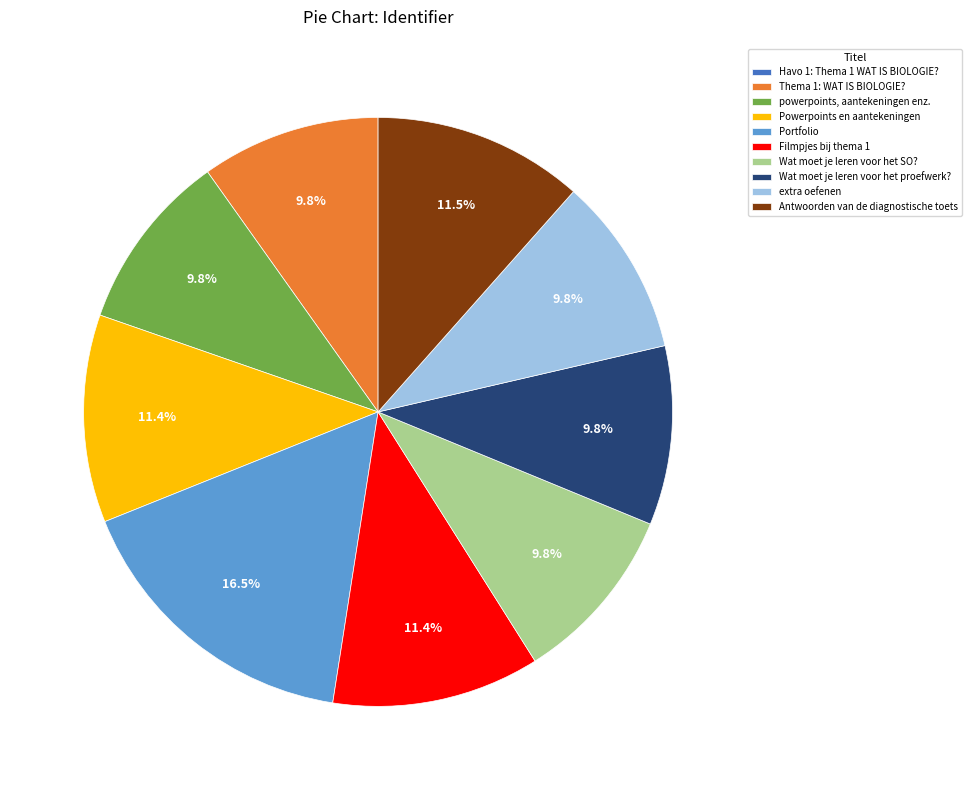

Is there any slice that represents more than half of the pie?

No